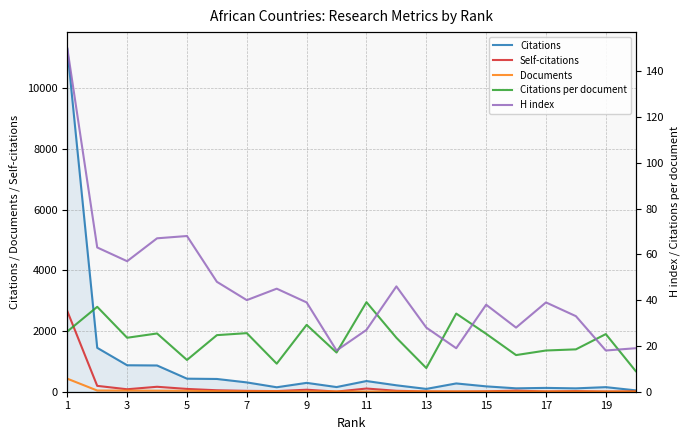

Which series has the largest total across all categories?

Citations